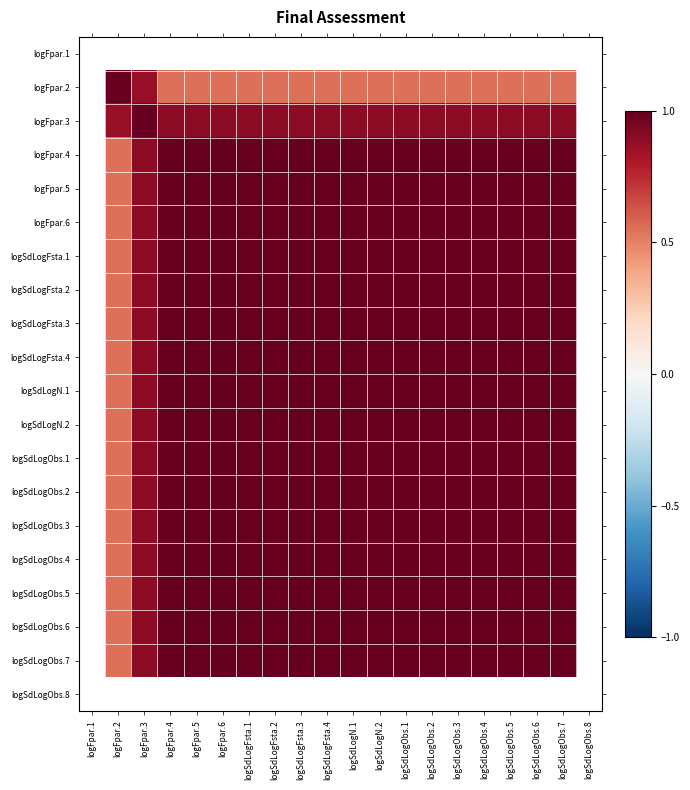

List the series in order of their peak value, lowest first.

logFpar.1, logFpar.2, logFpar.3, logFpar.4, logFpar.5, logFpar.6, logSdLogFsta.1, logSdLogFsta.2, logSdLogFsta.3, logSdLogFsta.4, logSdLogN.1, logSdLogN.2, logSdLogObs.1, logSdLogObs.2, logSdLogObs.3, logSdLogObs.4, logSdLogObs.5, logSdLogObs.6, logSdLogObs.7, logSdLogObs.8